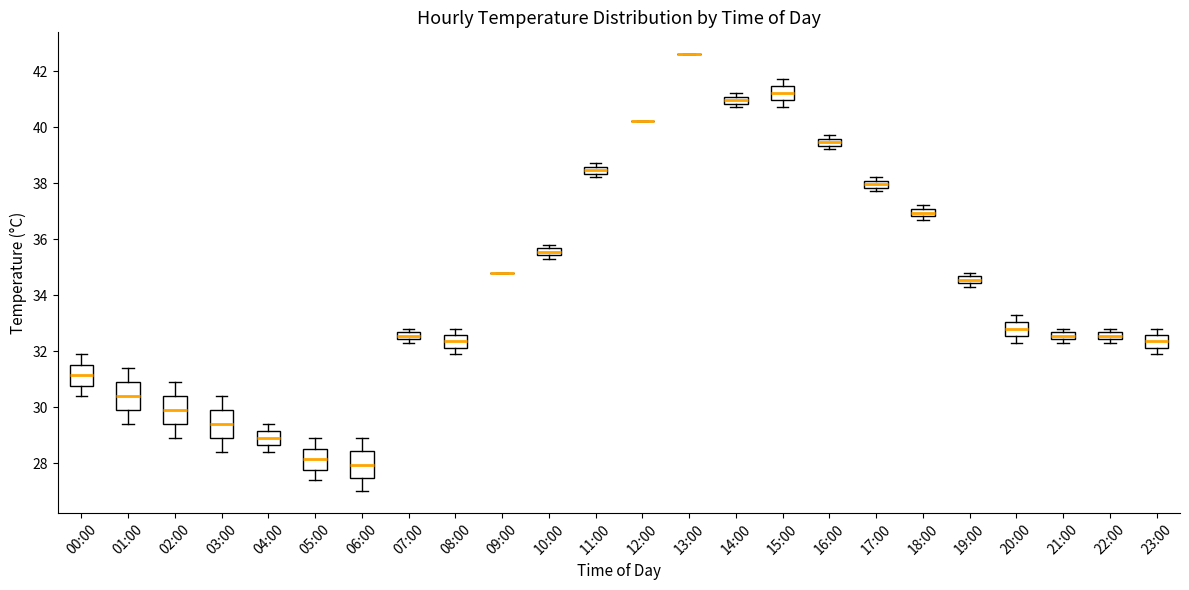

Where does the upper whisker of the box for 20:00 end on the y-axis? The values are not printed on the chart, so give them approximately, as read against the axis.

33.4